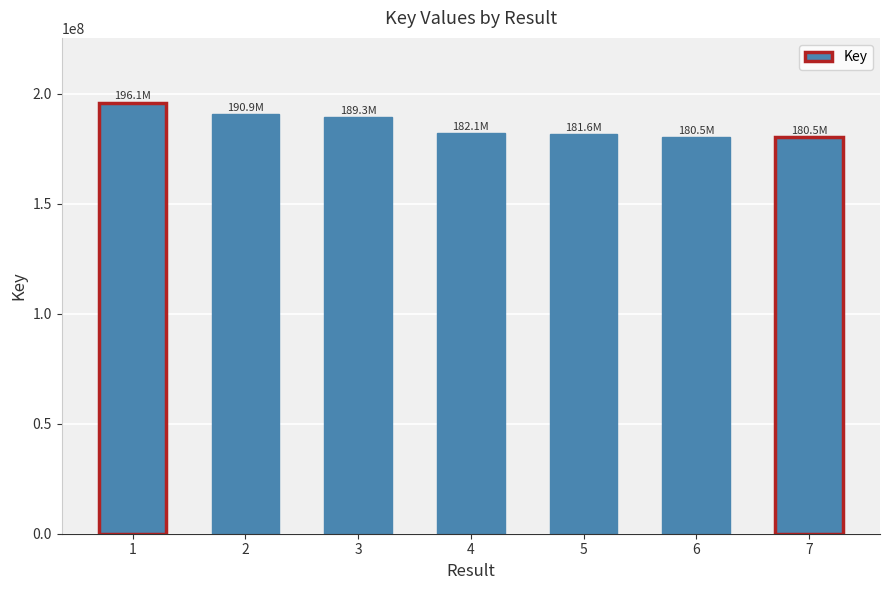

What is the sum of all values?

1300957226